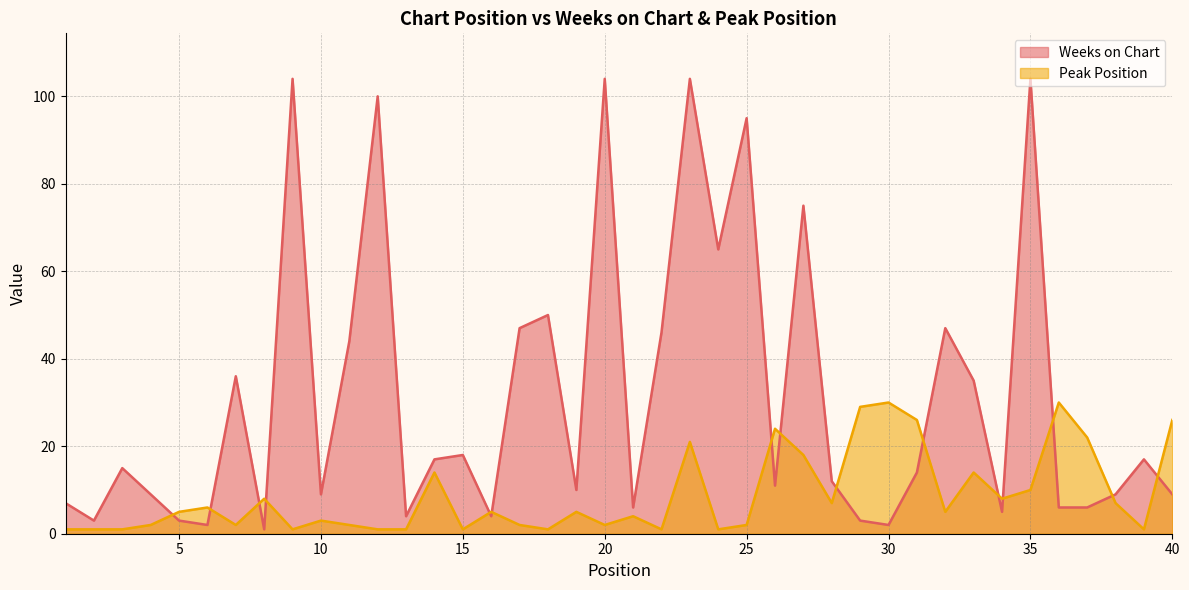

What is the highest value of the Peak Position series?

30